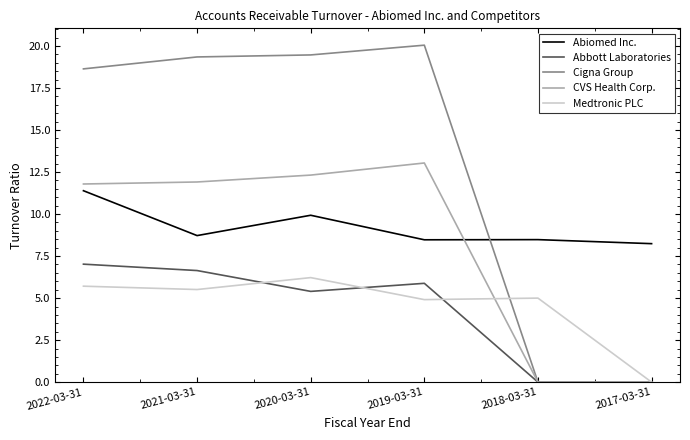

Is it true that Abbott Laboratories equals 6.6 at 2021-03-31?

True